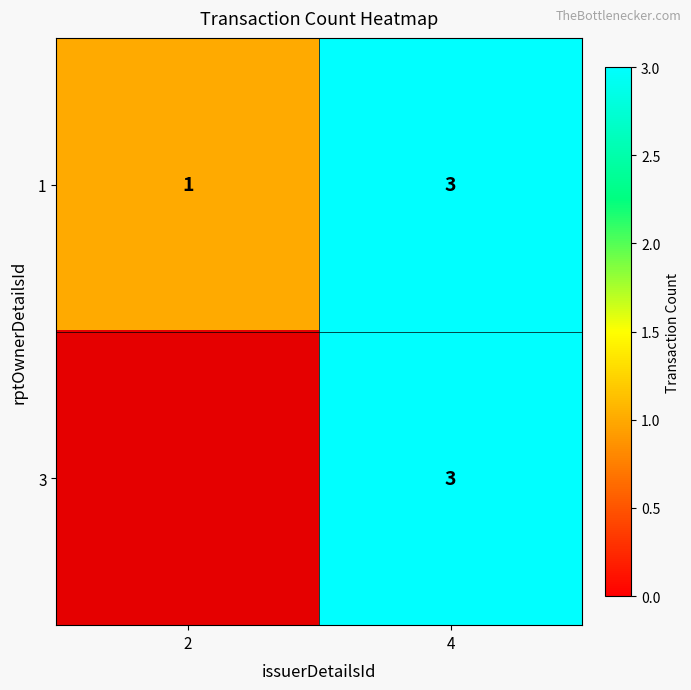

True or false: 1 has a value of 1 at 2.

True